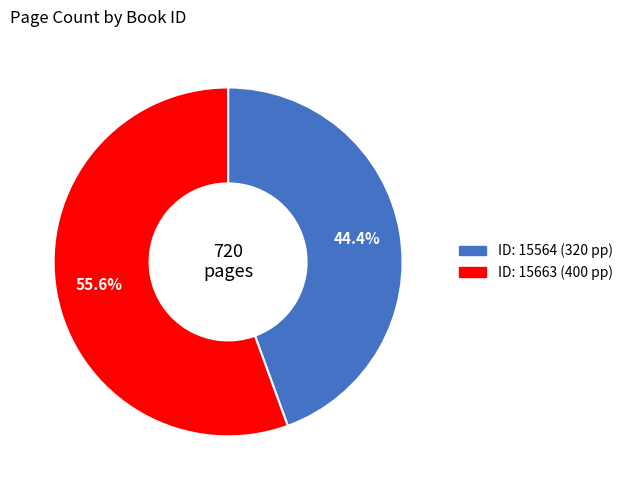

Does any single category account for the majority?

Yes